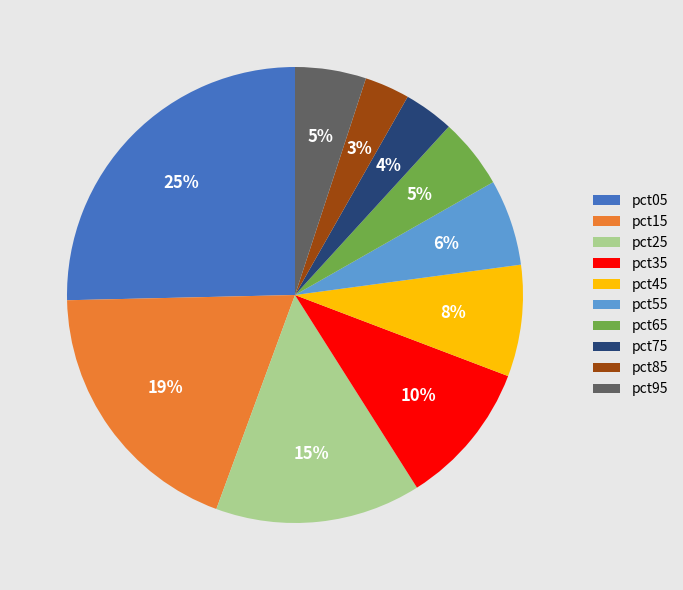

Combined, do pct45 and pct85 account for over 50%?

No